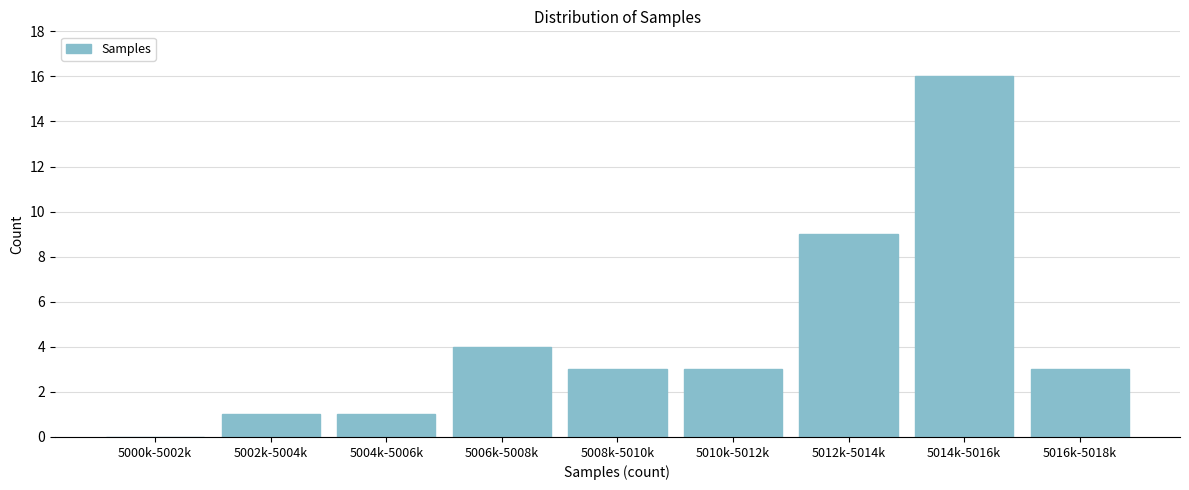

Reading left to right, extract all data points from this chart.

5000k-5002k=0	5002k-5004k=1	5004k-5006k=1	5006k-5008k=4	5008k-5010k=3	5010k-5012k=3	5012k-5014k=9	5014k-5016k=16	5016k-5018k=3